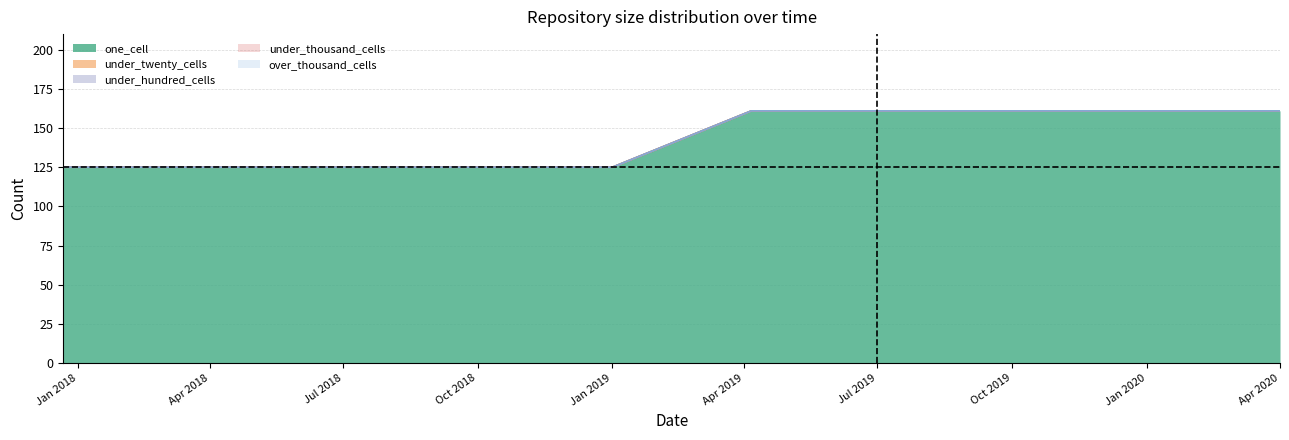

Count the number of data series in this chart.

5